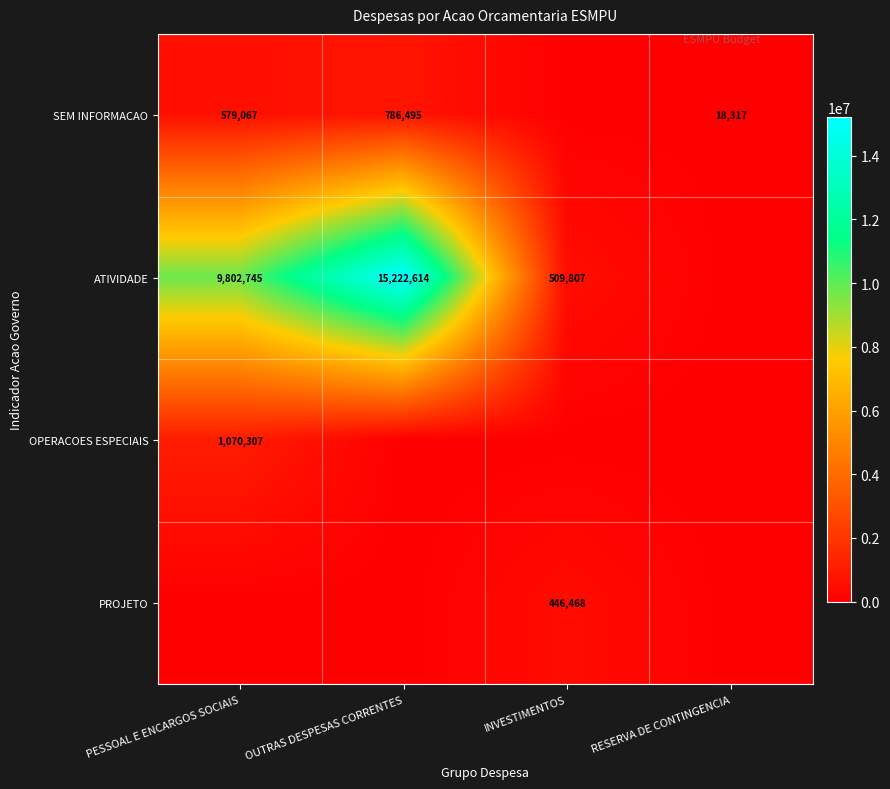

True or false: ATIVIDADE has a value of 17555726 at PESSOAL E ENCARGOS SOCIAIS.

False